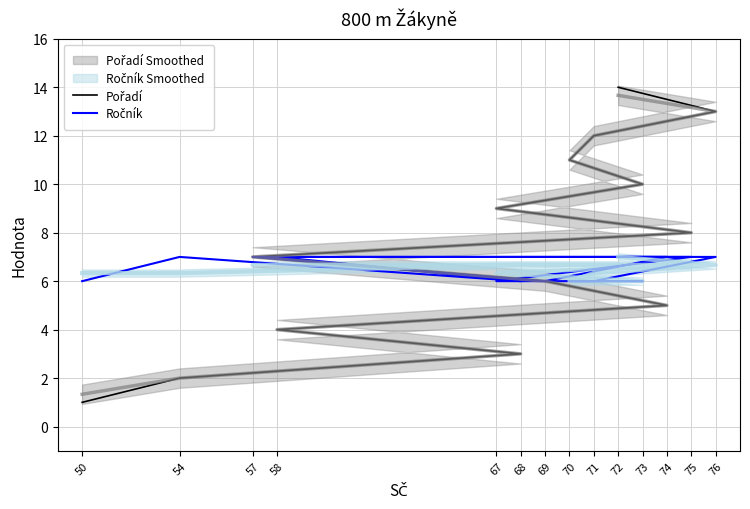

Rank the series by their maximum value, from lowest to highest.

Ročník, Pořadí